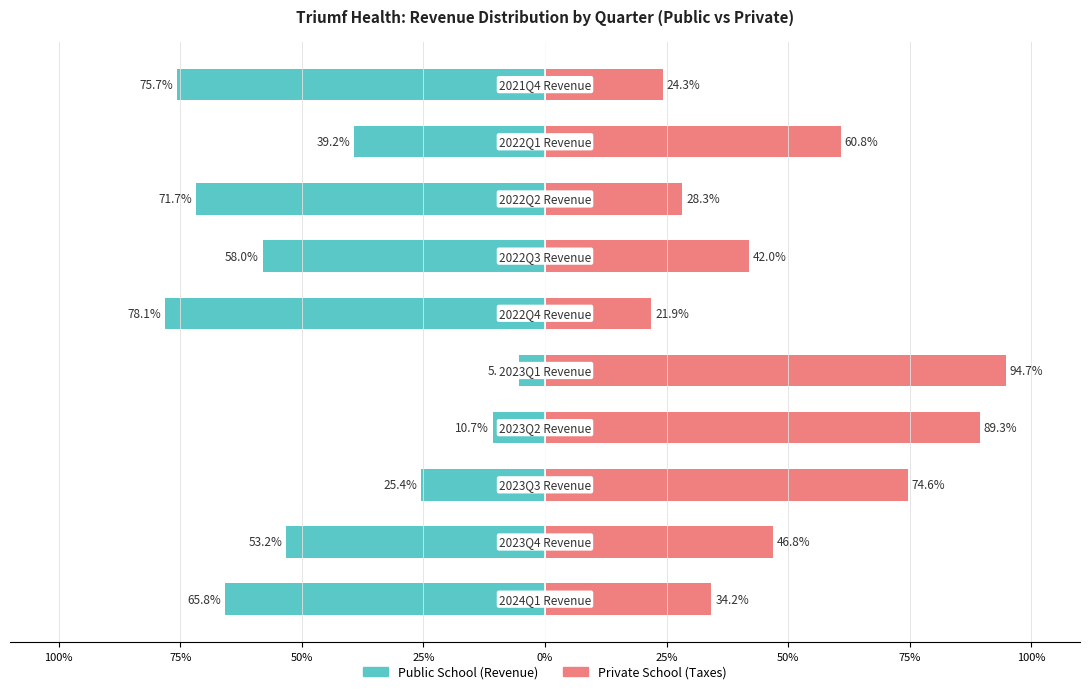

What are all the series names shown in the legend?

Public School, Private School